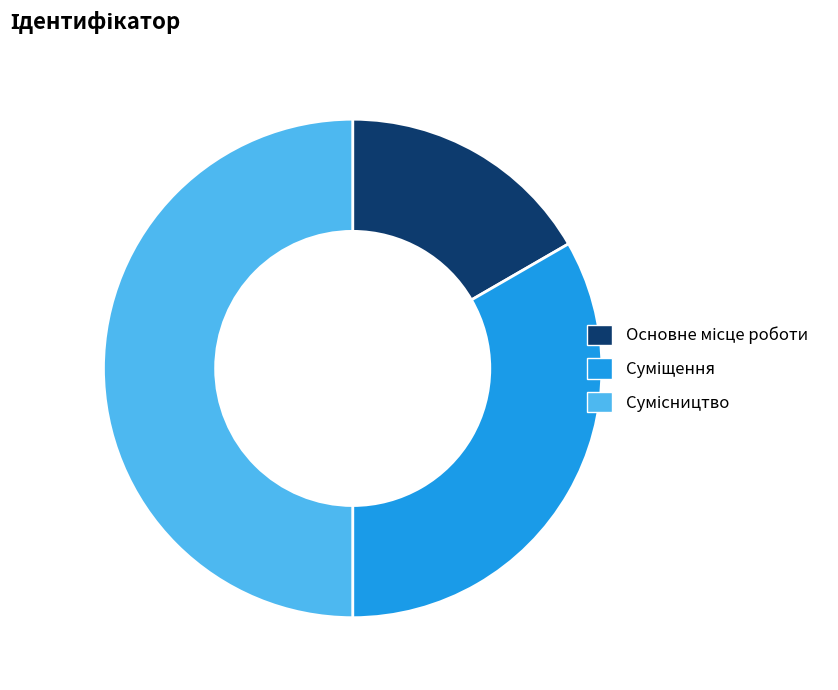

How many segments does this pie chart have?

3